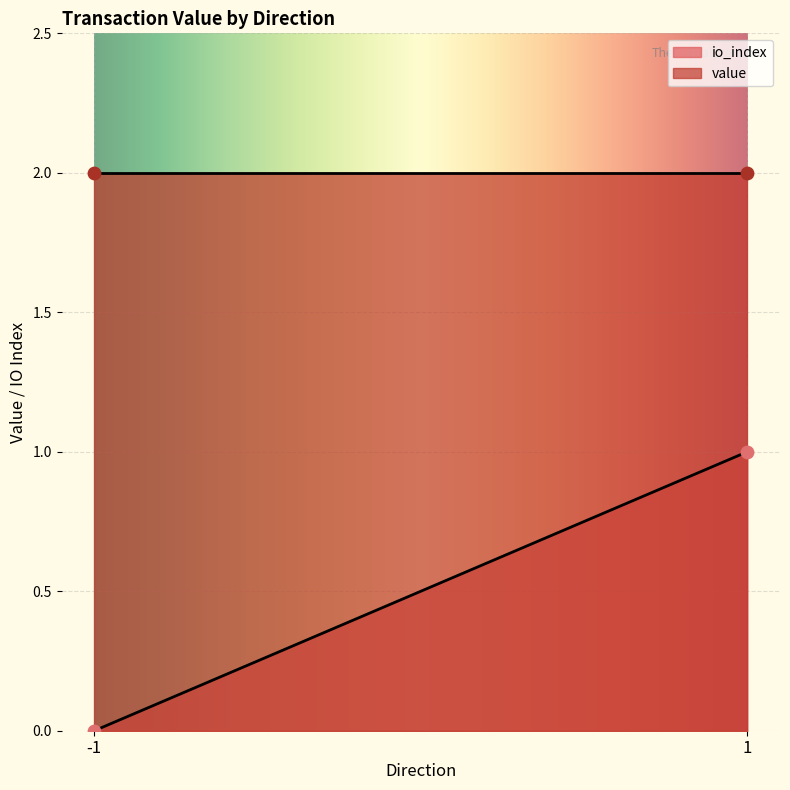

What are all the series names shown in the legend?

io_index, value